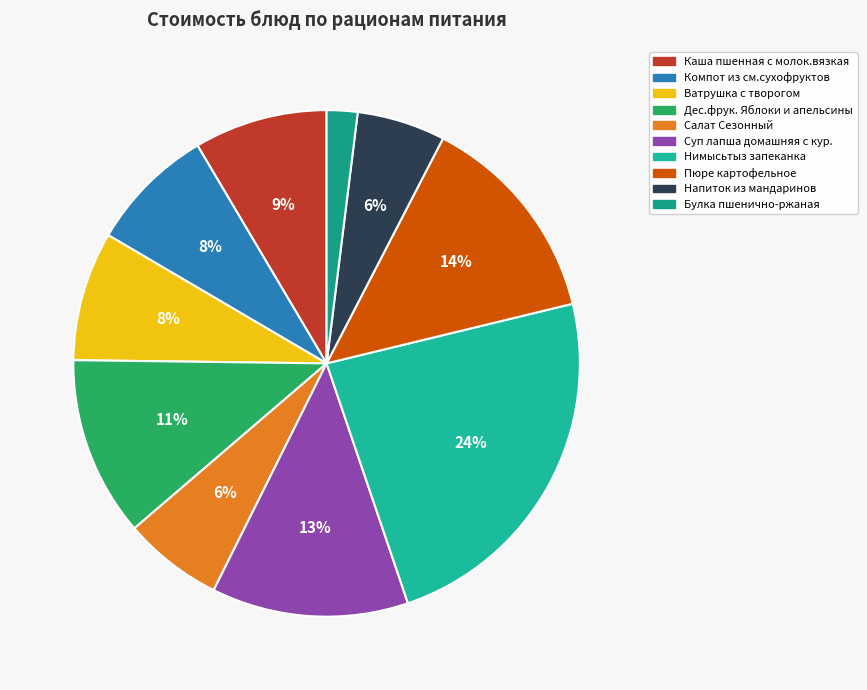

What is the smallest slice in the pie chart?

Булка пшенично-ржаная